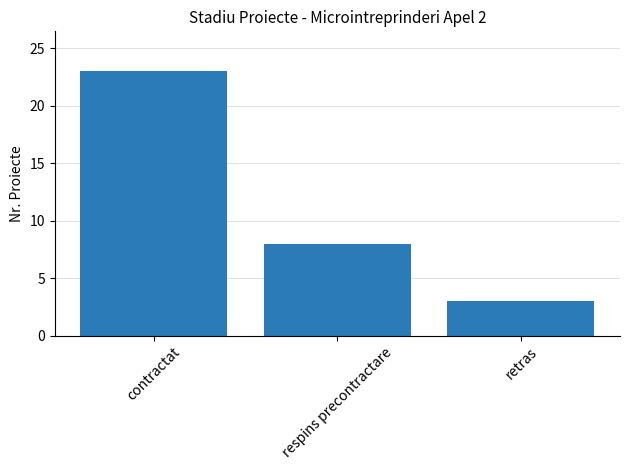

At which category does the chart reach its peak across all series?

contractat